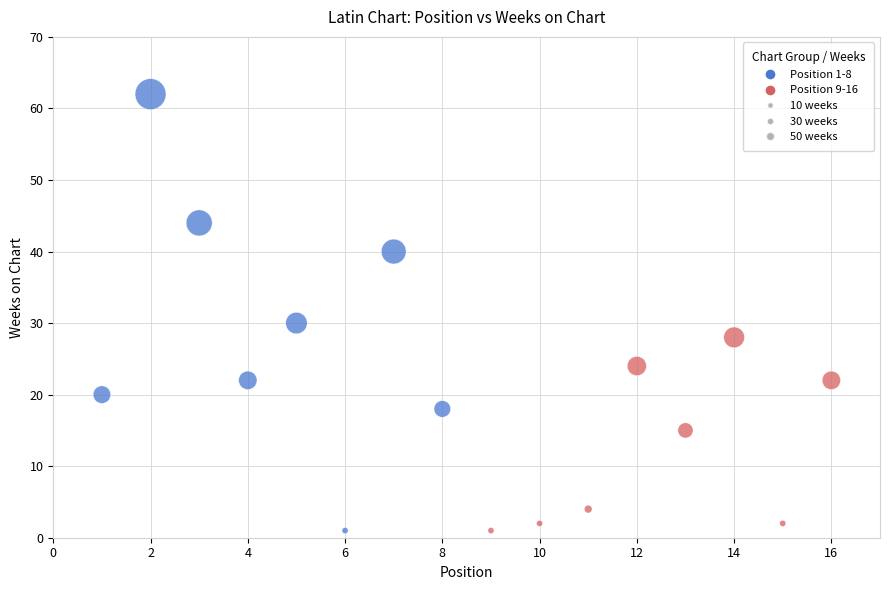

What Y value in the scatter plot is closest to 31?

30